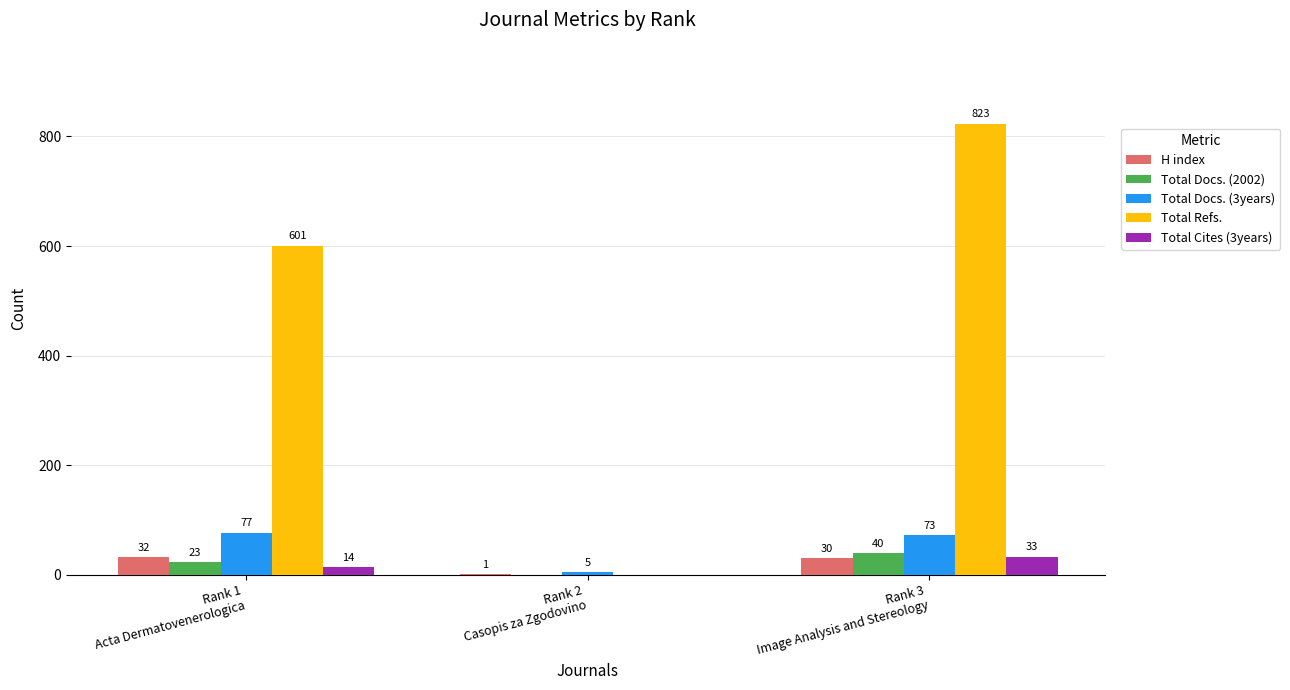

Which series has the largest total across all categories?

Total Refs.